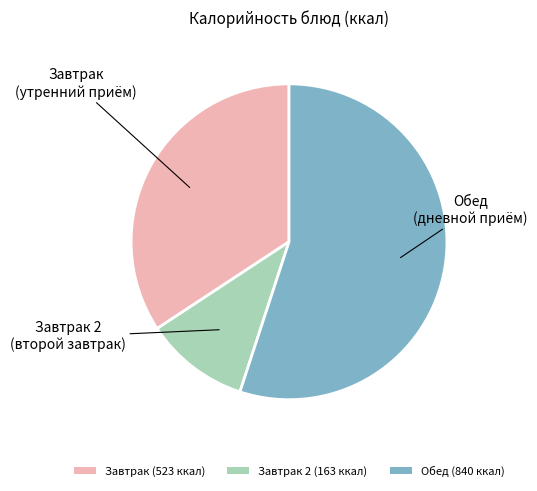

Between Завтрак (523 ккал) and Завтрак 2 (163 ккал), which is larger?

Завтрак (523 ккал)